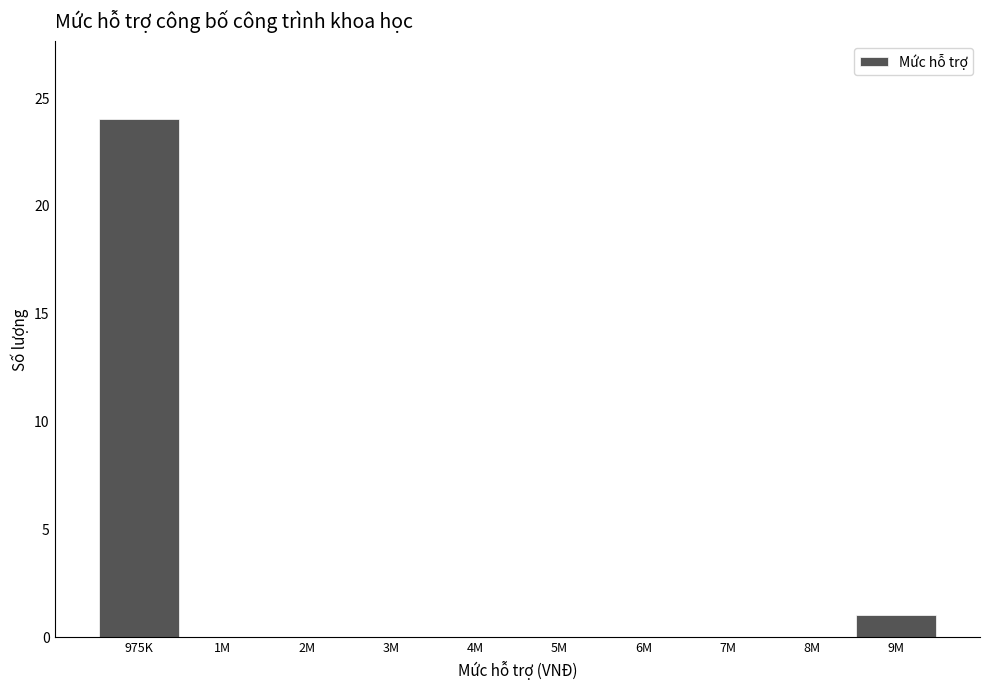

Reading left to right, what are all the values shown in this chart?

975K=24	1M=0	2M=0	3M=0	4M=0	5M=0	6M=0	7M=0	8M=0	9M=1